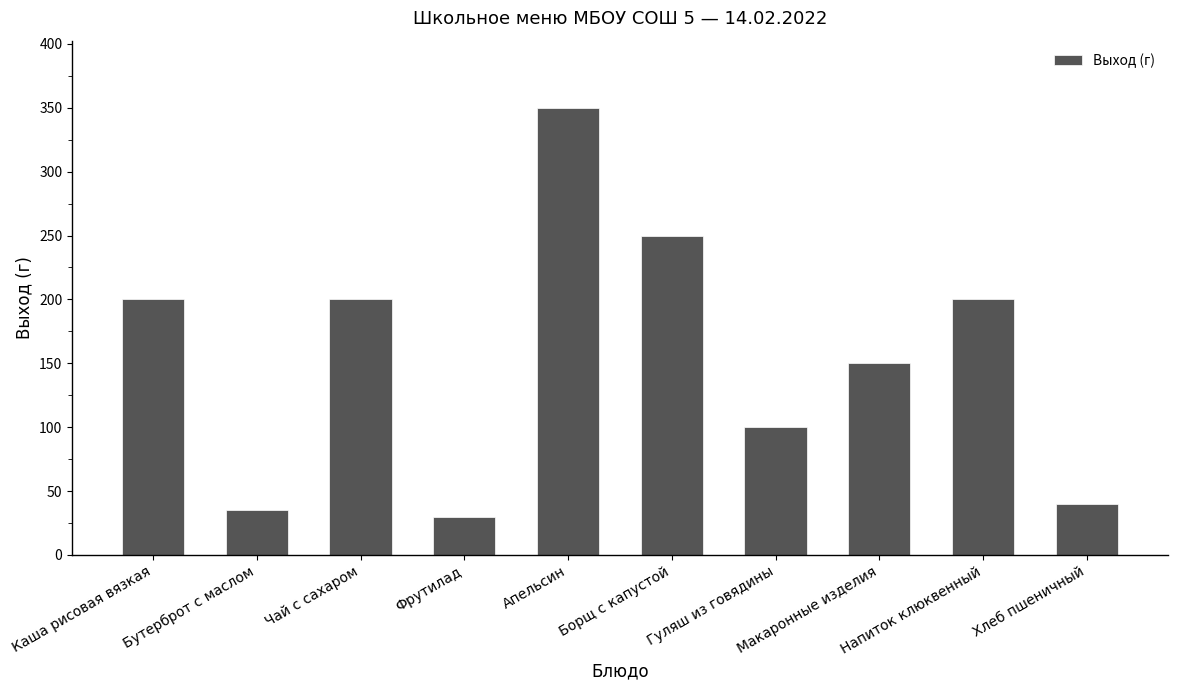

What is the average value?

156